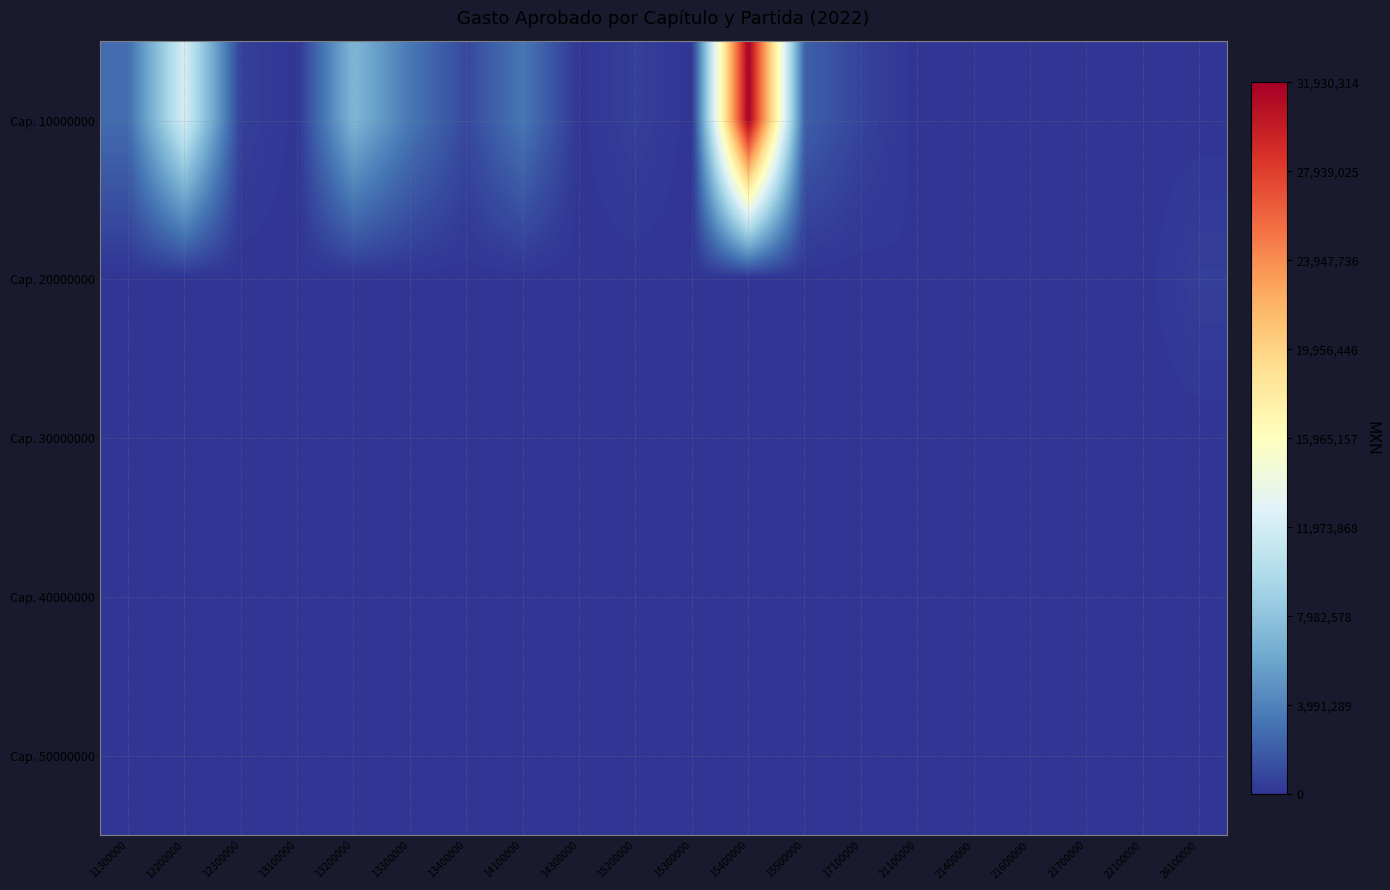

How many data points does each series have?

20